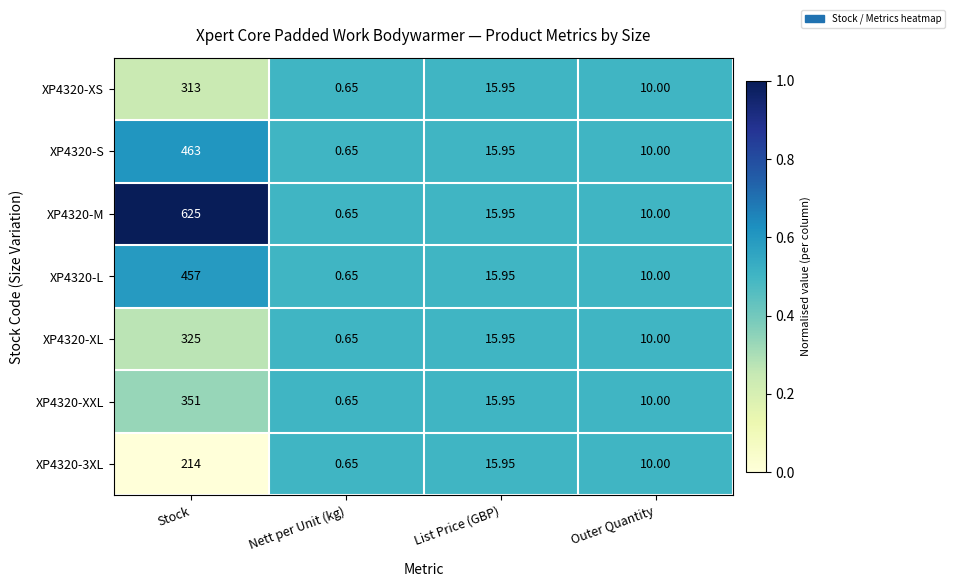

At which category is the sum across all series the highest?

Stock